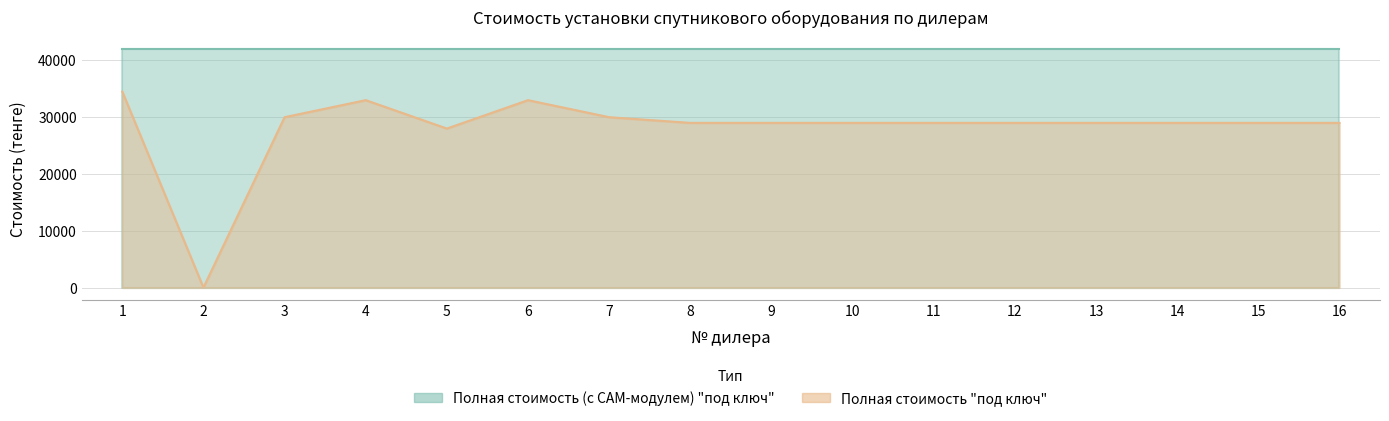

Approximately how many times larger is the value at 6 compared to 14?

1.1